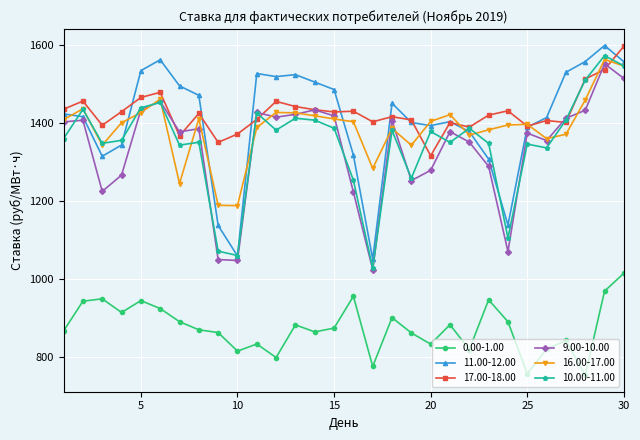

At how many categories does at least one series exceed 1069?

30